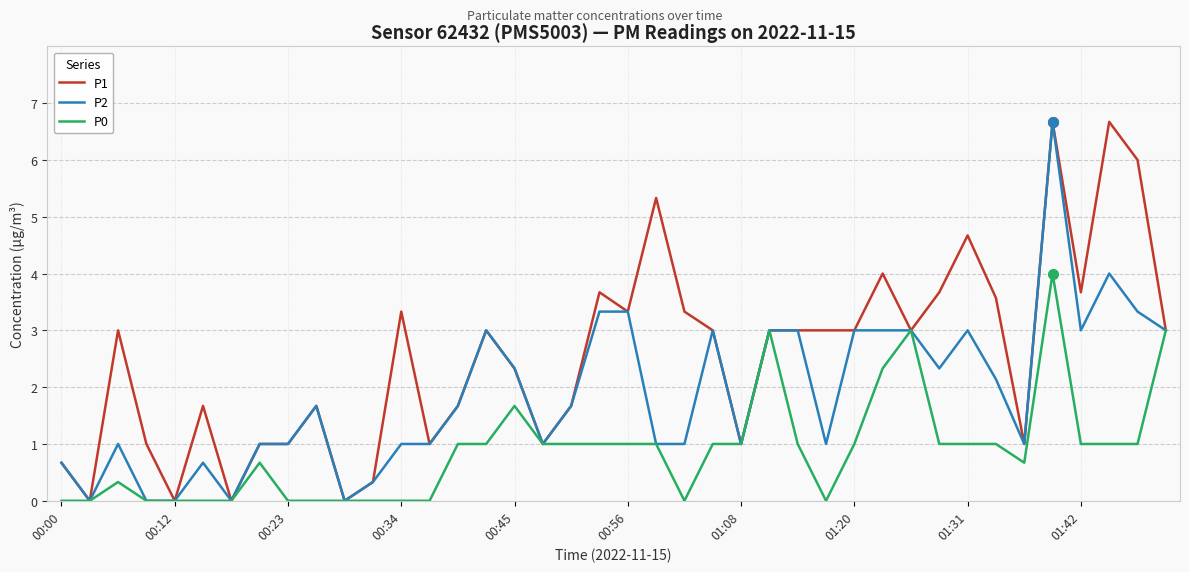

Rank the series by their average value, from highest to lowest.

P1, P2, P0